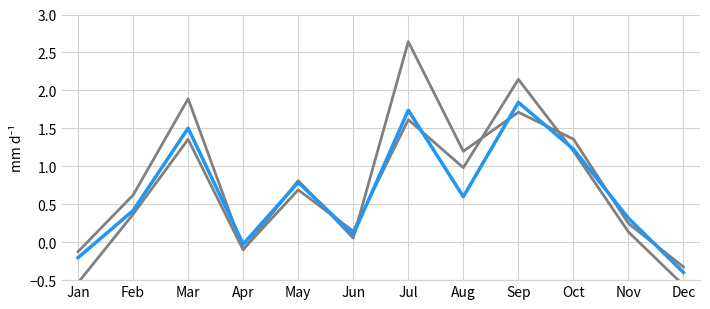

How many lines are shown in the chart?

3